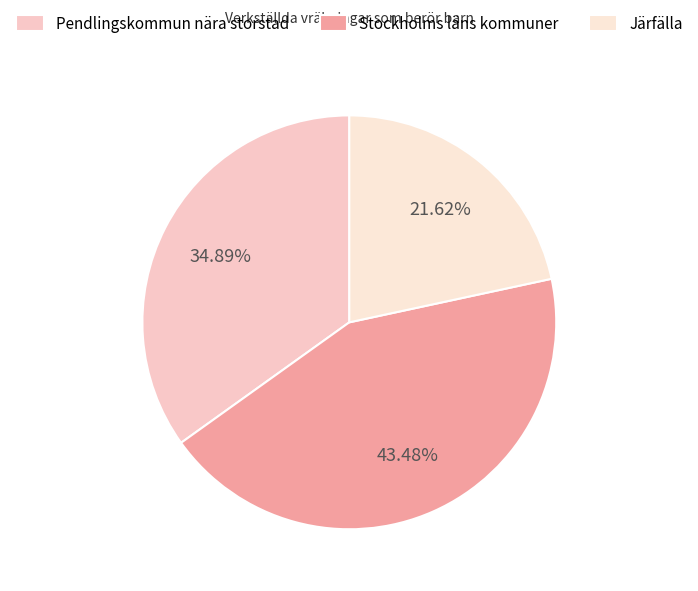

How many segments does this pie chart have?

3